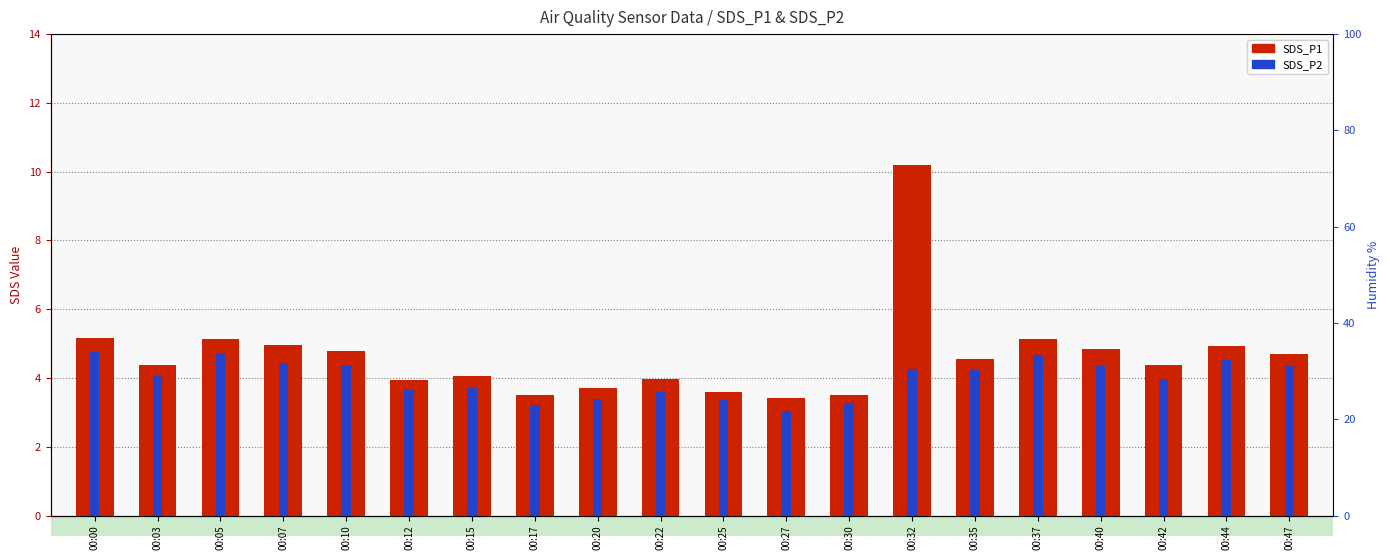

Where does the SDS_P1 (count) series first go above 4?

00:00